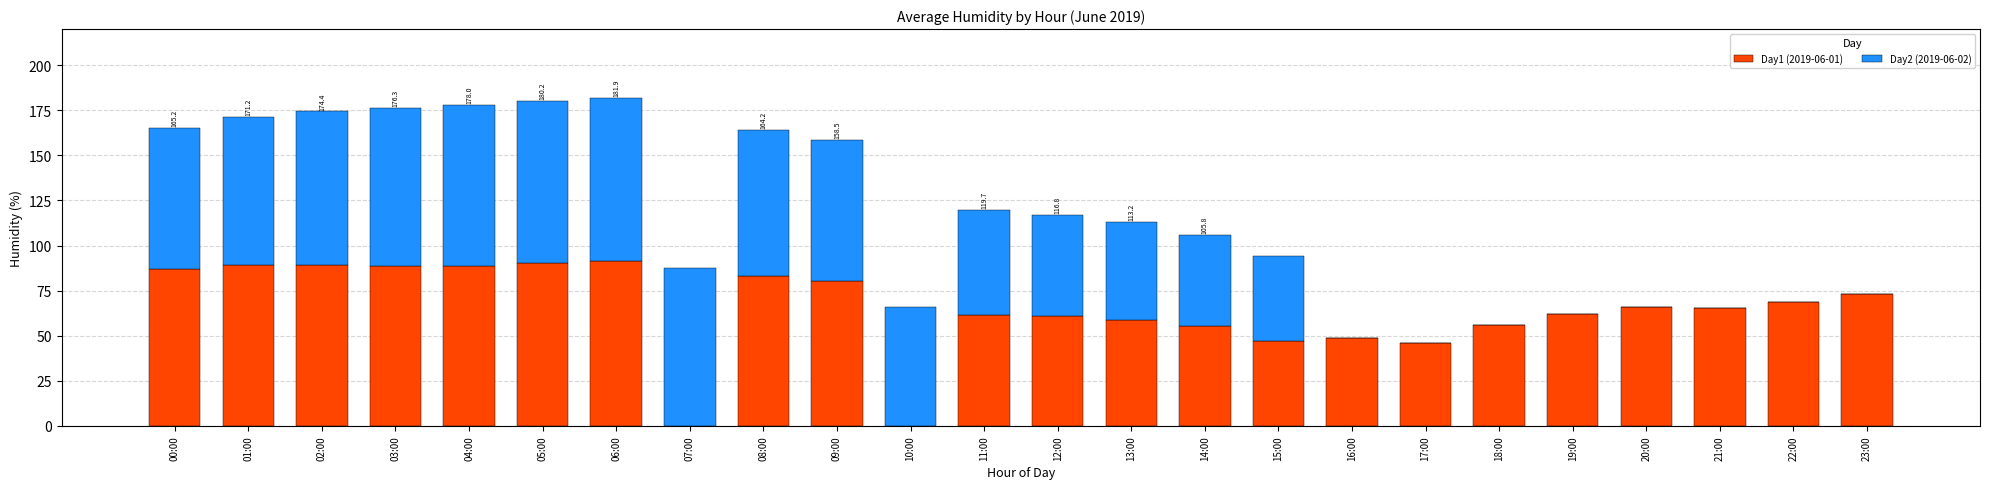

What is the total value across all series at 01:00?

171.2